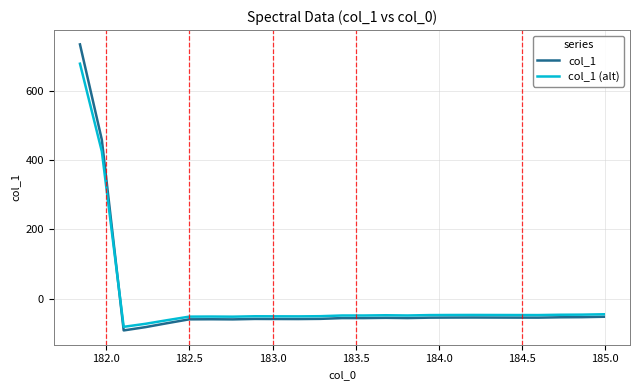

What is the minimum value for col_1 (alt)?

-81.6